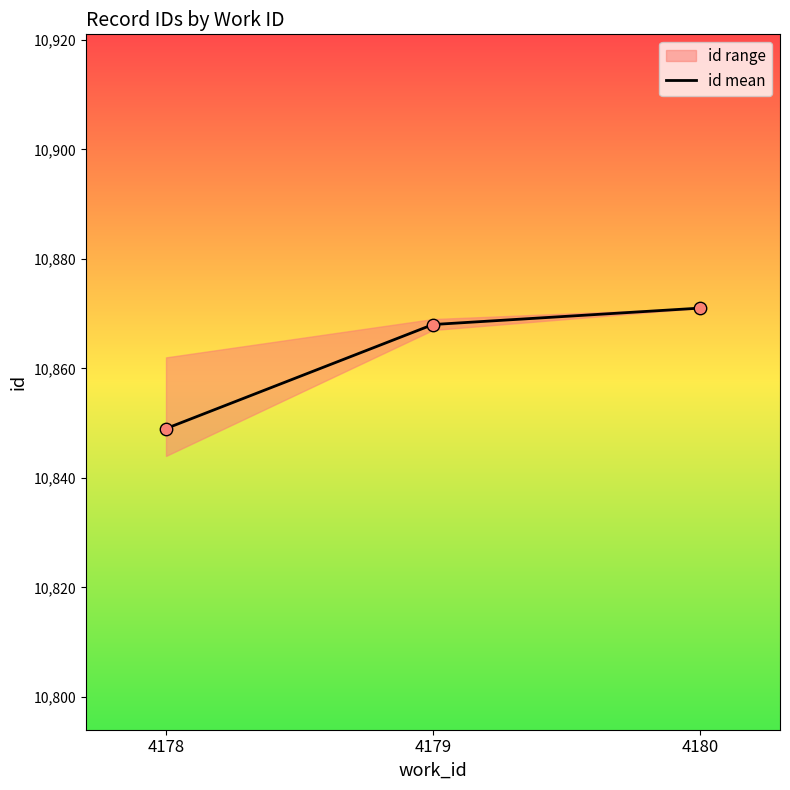

Which has a higher value, 4180 or 4178?

4180